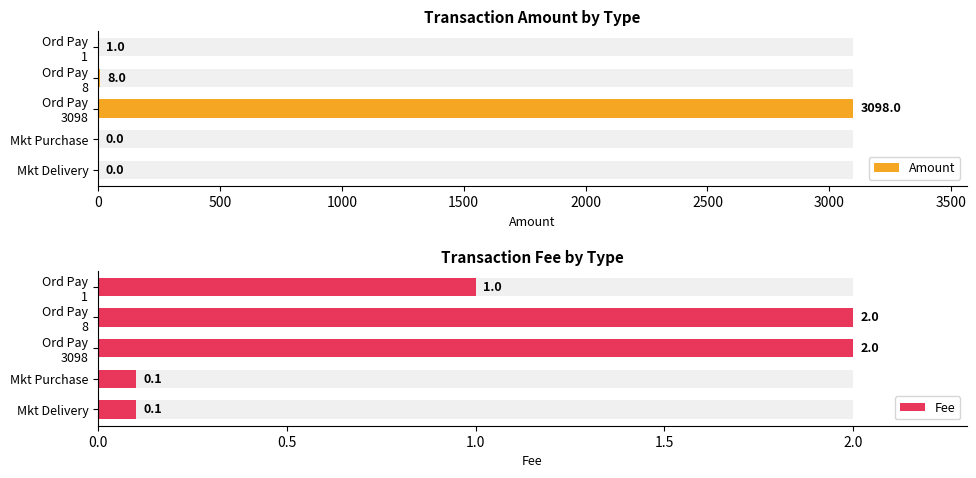

At Mkt Delivery, list the series in order from smallest to largest.

Amount, Fee